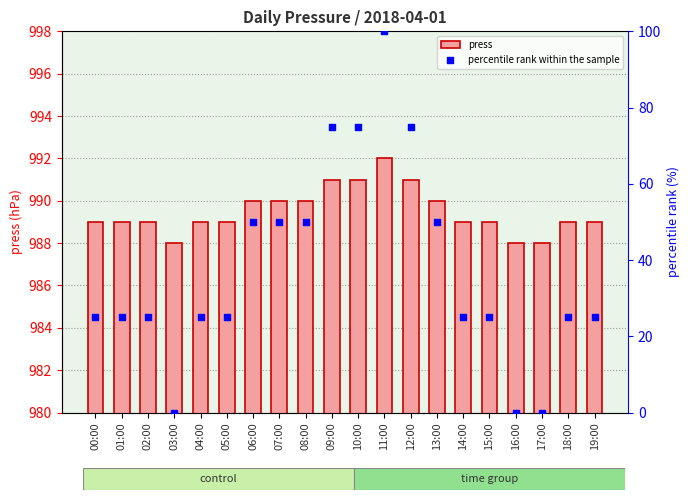

What are all the series names shown in the legend?

press, percentile rank within the sample